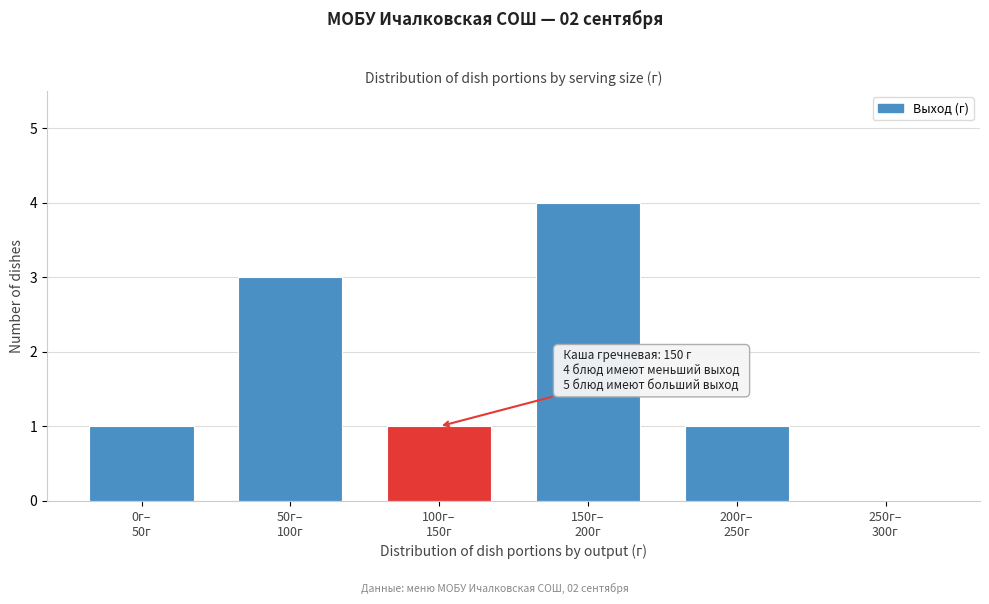

What is the greatest value displayed?

4